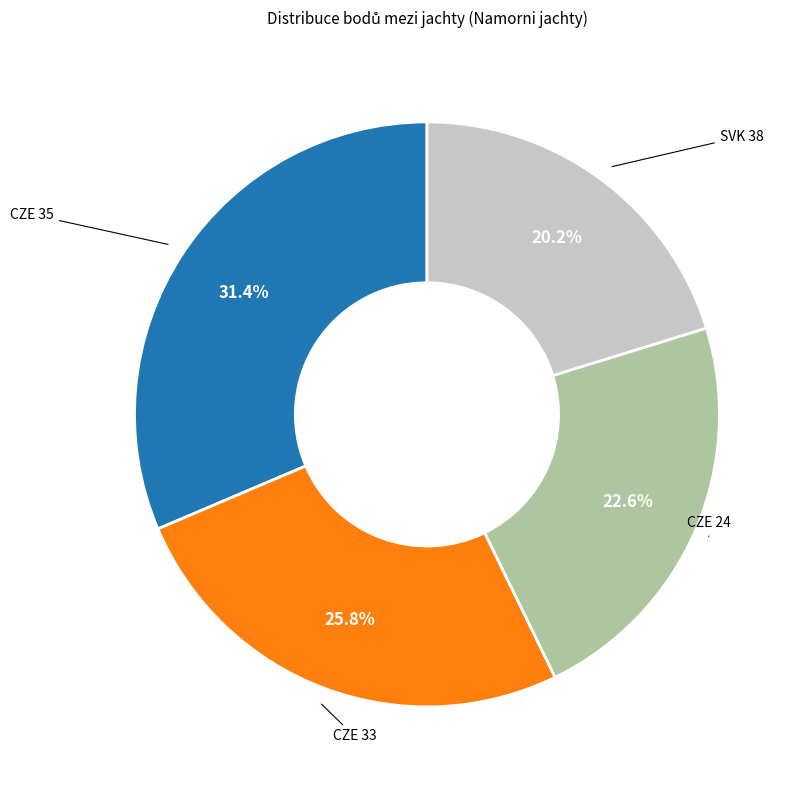

Which slice is the largest?

CZE 35